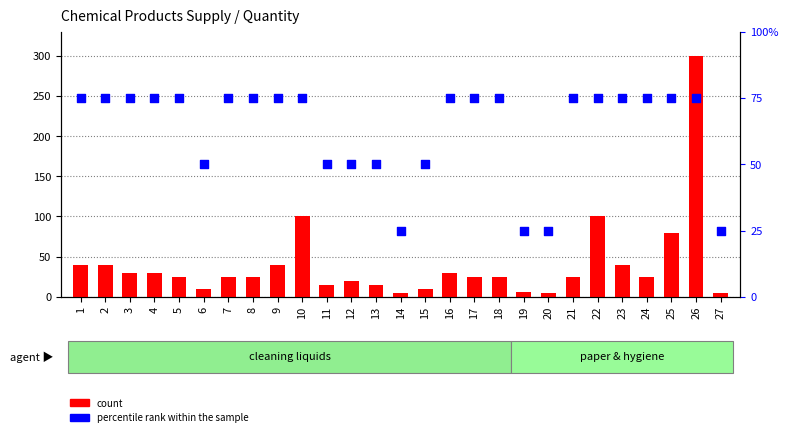

Which series has the widest spread of Y values?

count